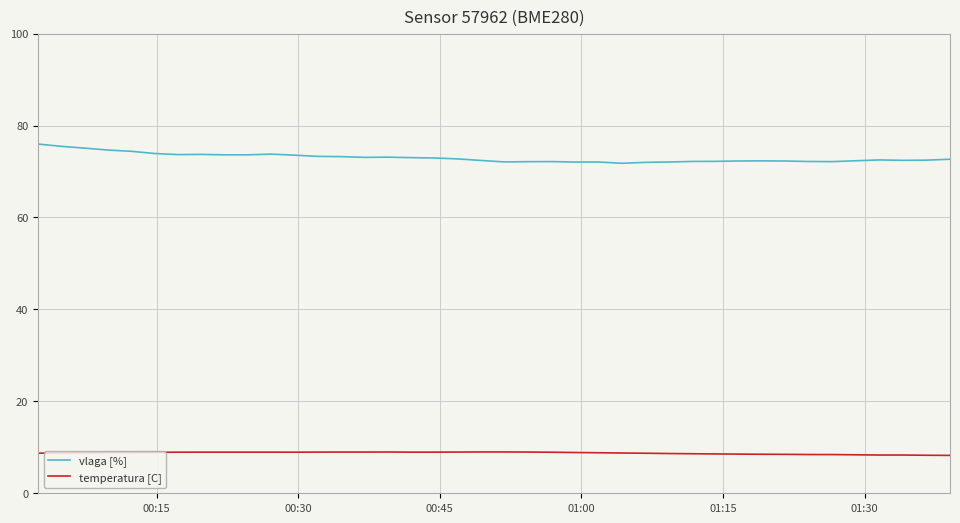

Rank the series by their maximum value, from highest to lowest.

vlaga [%], temperatura [C]